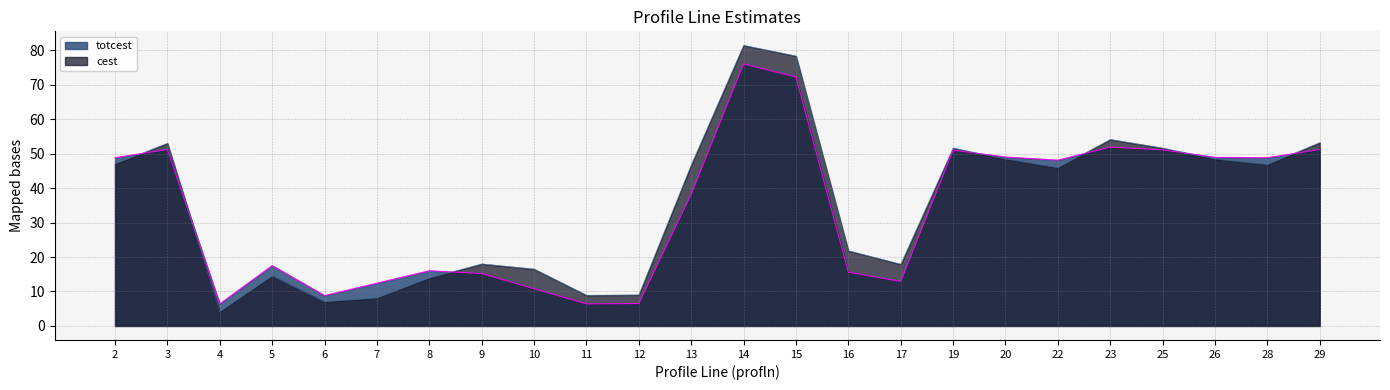

How many lines are shown in the chart?

2